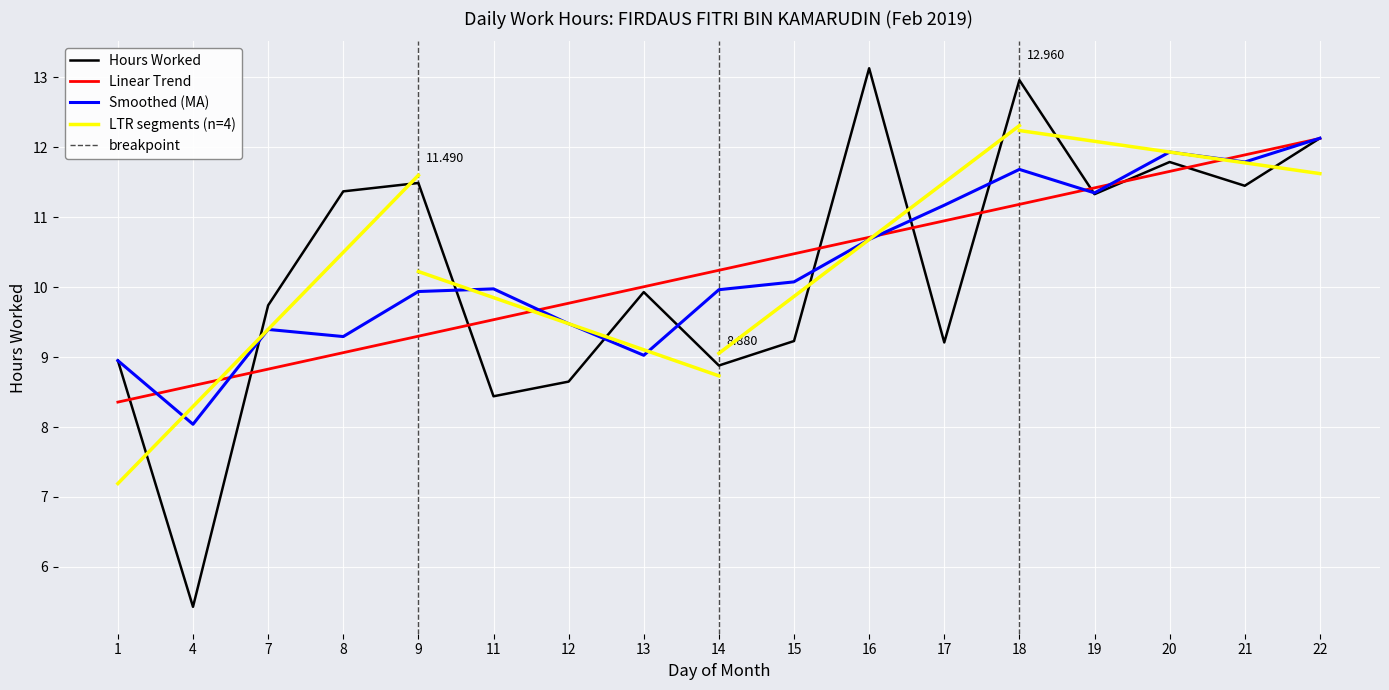

At which category does the data reach its first local peak?

9